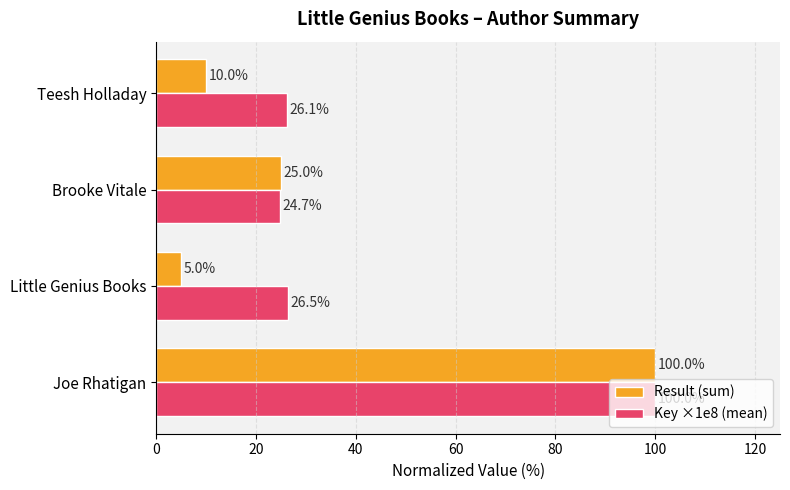

Which series has the largest range (max minus min)?

Result (sum)